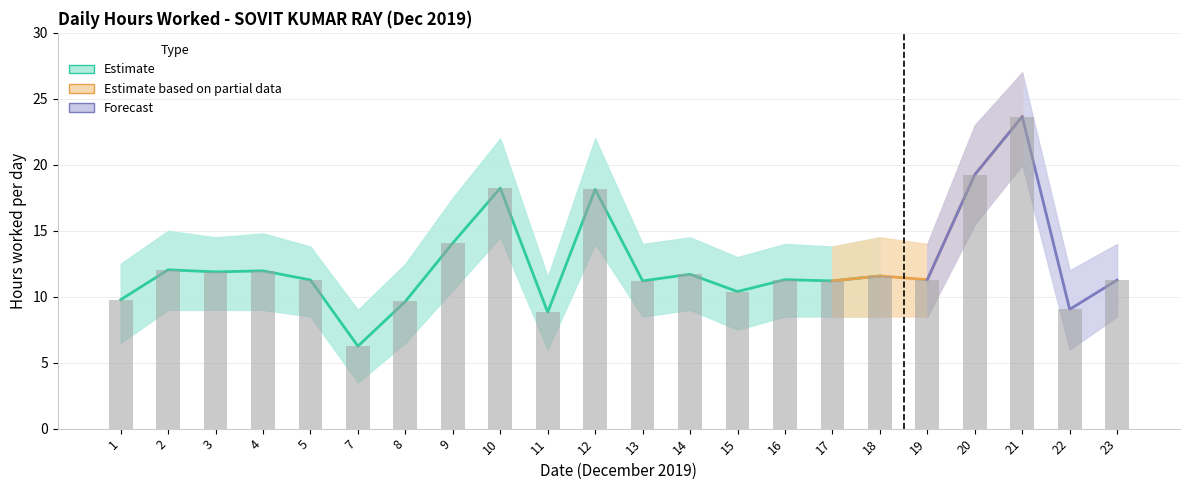

How many series are shown in this chart?

3